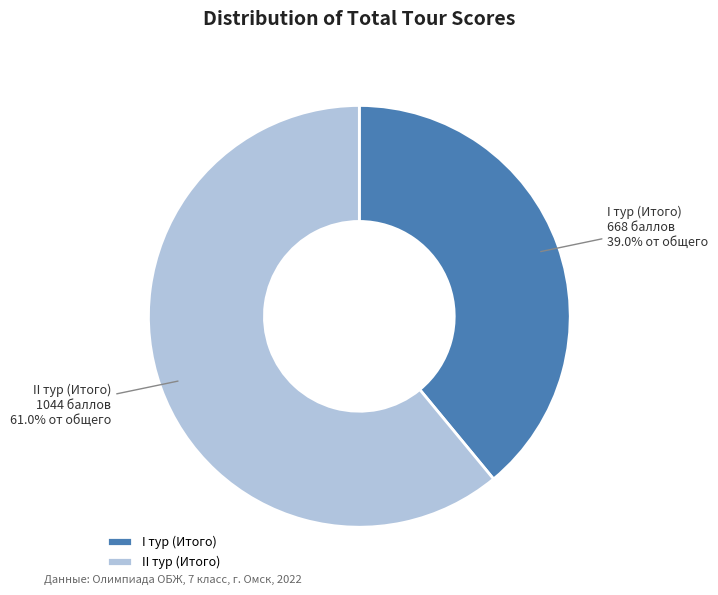

Is the sum of I тур (Итого) and II тур (Итого) greater than half?

Yes